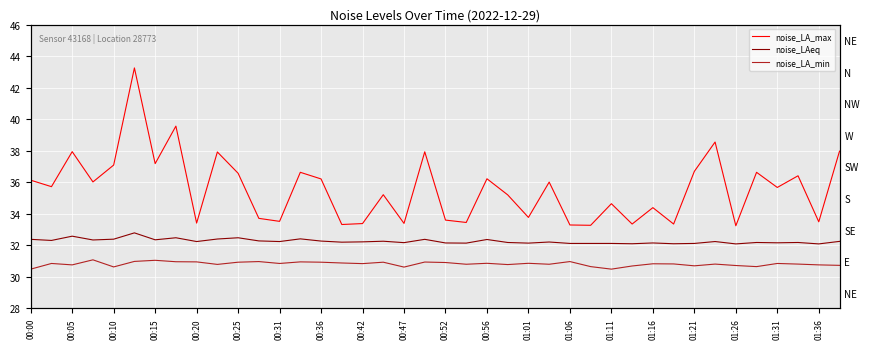

The noise_LA_min series shows 16.8 at 25. True or false?

False